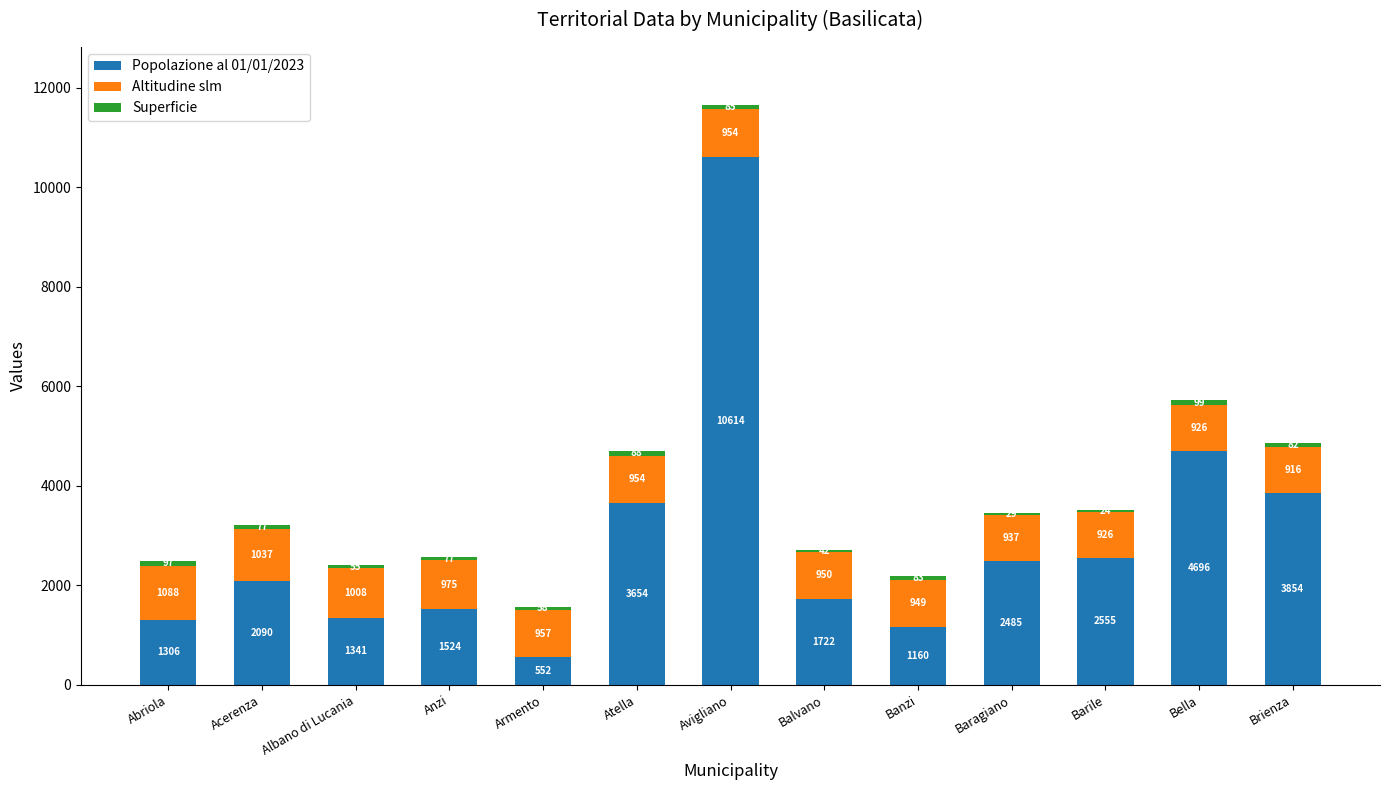

True or false: Popolazione al 01/01/2023 has a value of 2485.0 at Baragiano.

True